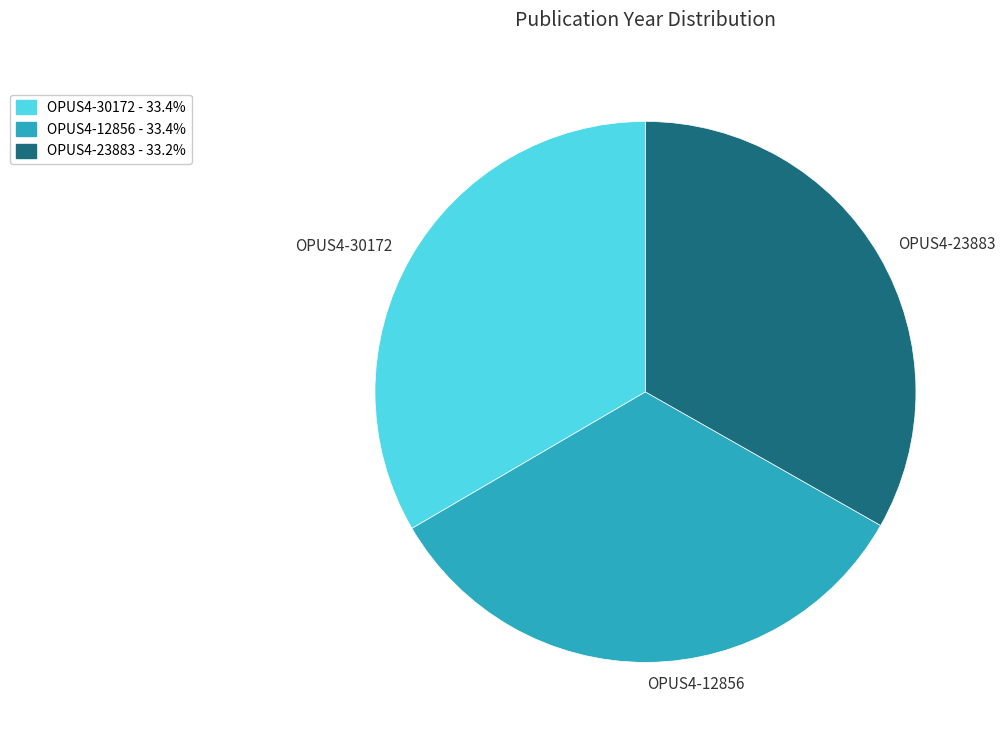

Does OPUS4-12856 account for over 50% of the chart?

No